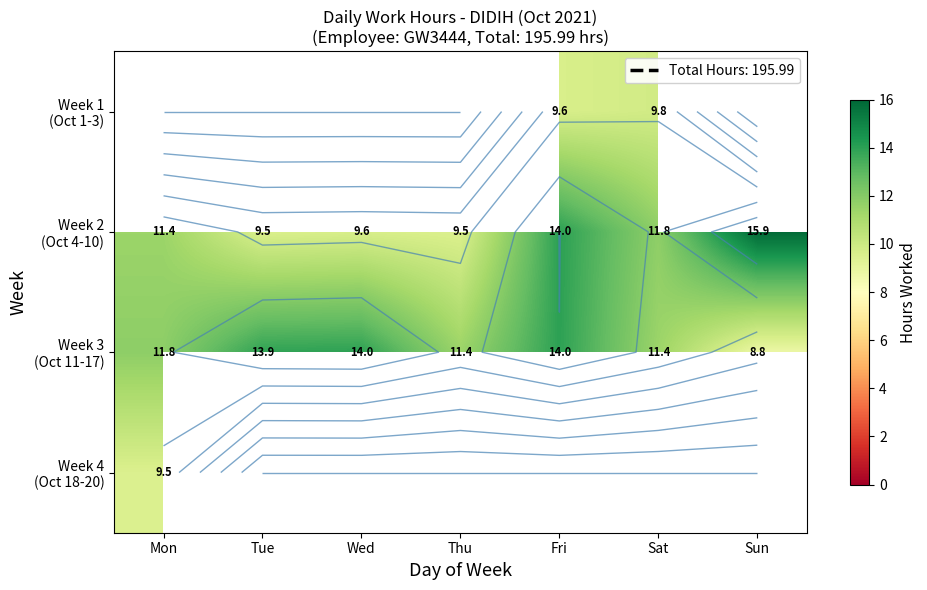

Which series has the largest total across all categories?

Week 3 (Oct 11-17)